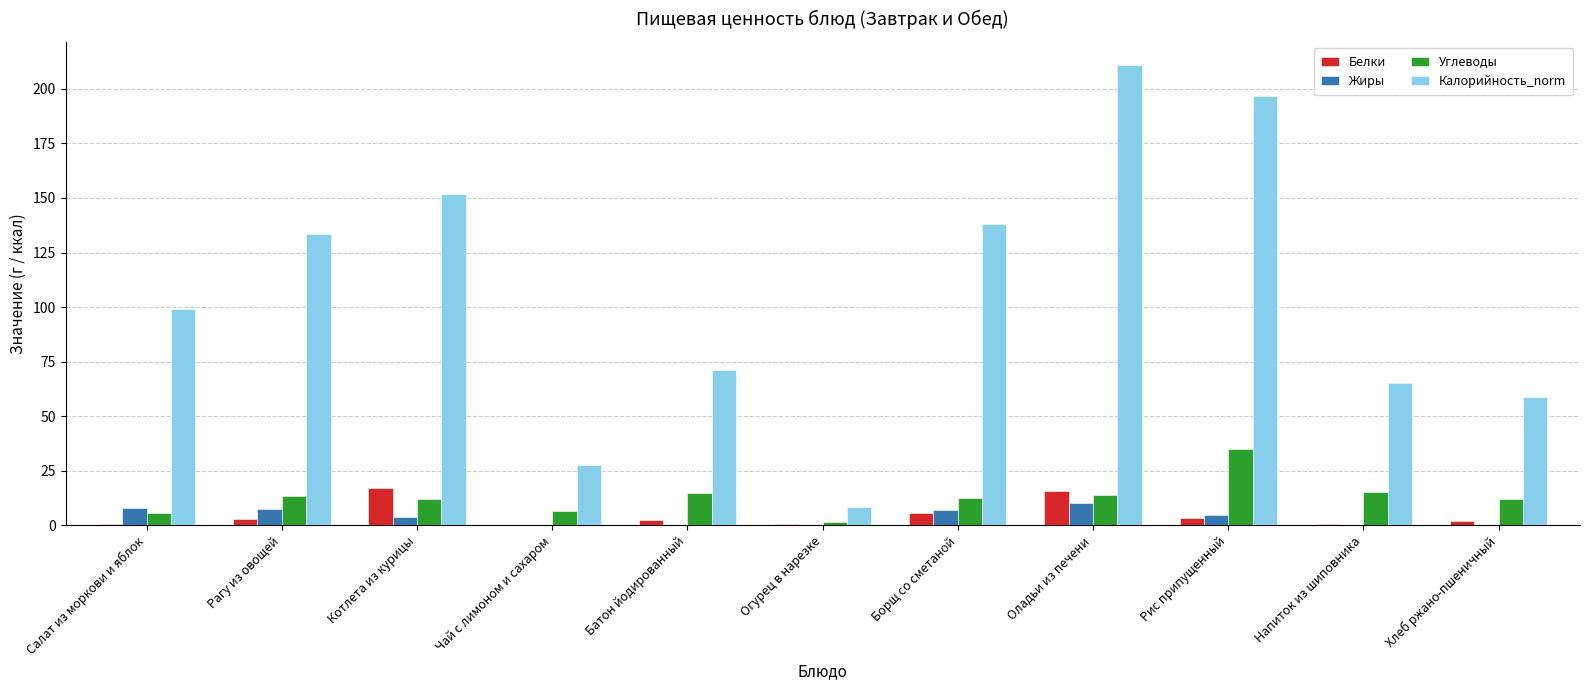

Which series changed the most between Рис припущенный and Напиток из шиповника?

Калорийность_norm